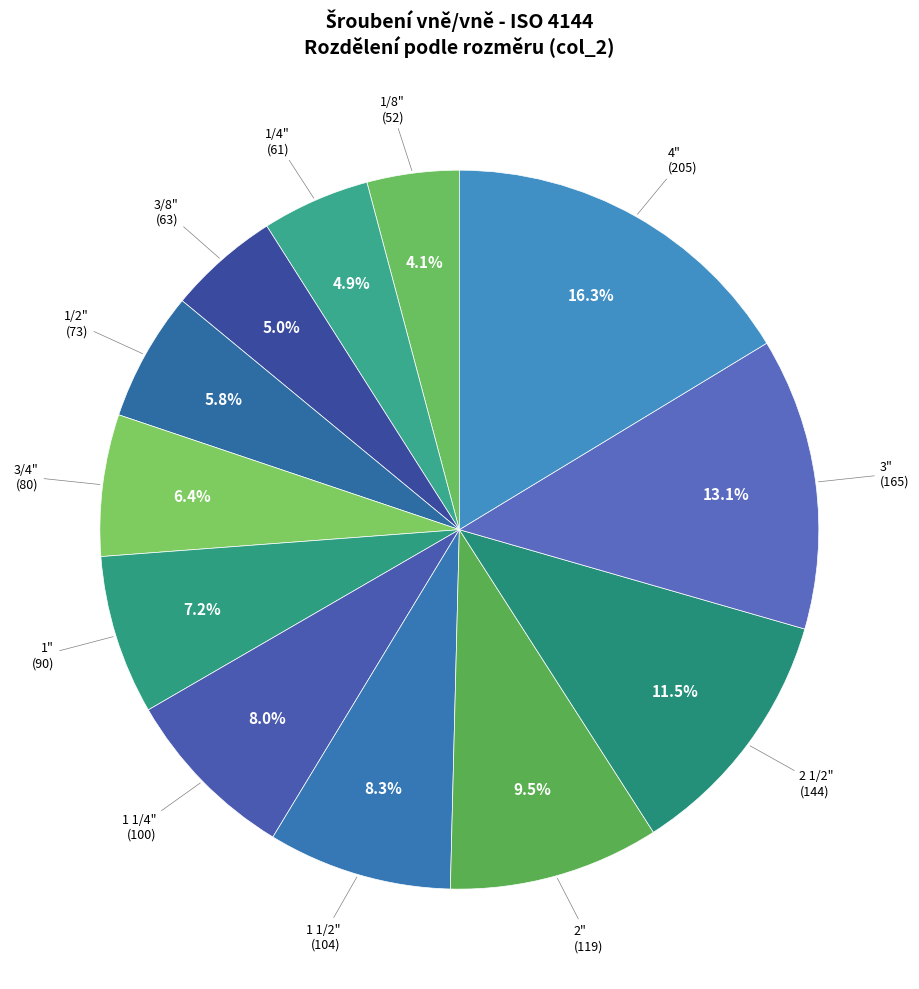

How many segments does this pie chart have?

12